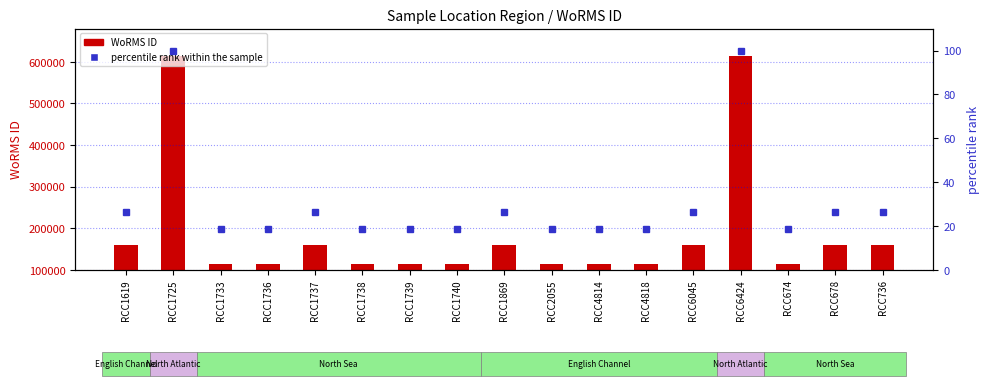

The value of WoRMS ID at RCC1736 is 68114.0. True or false?

False